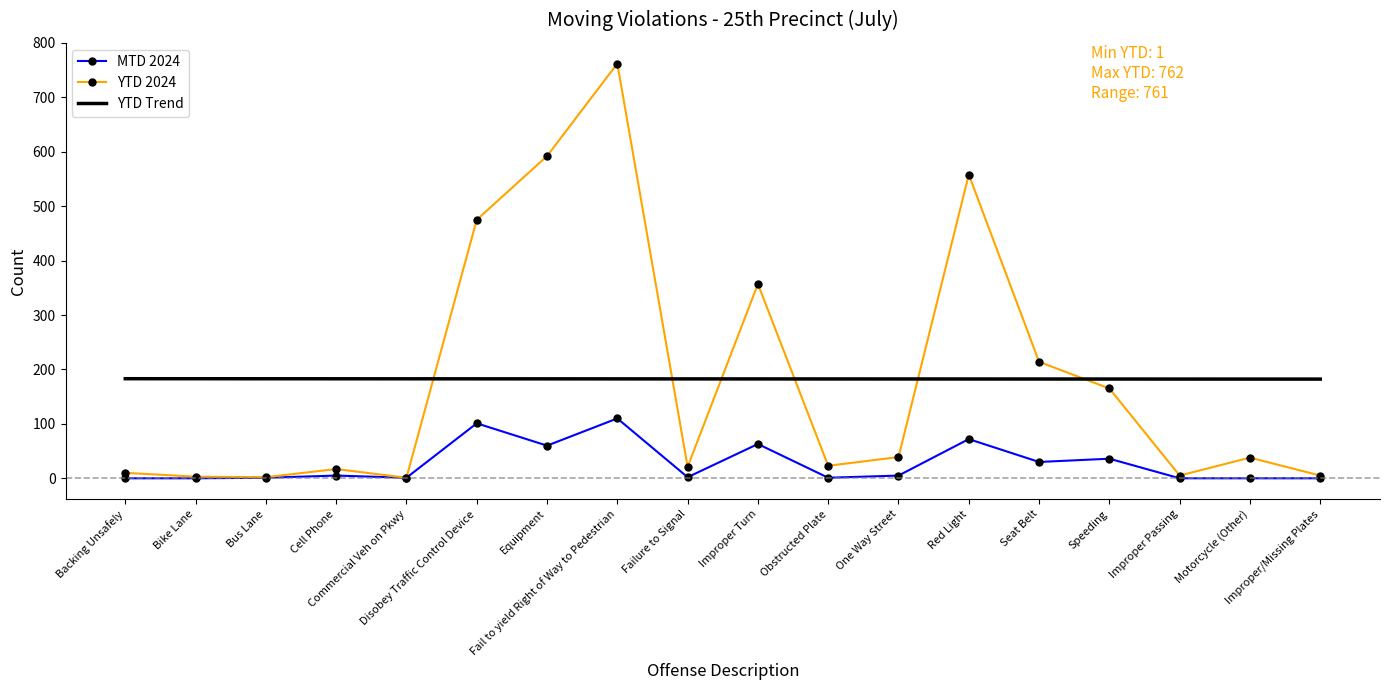

What is the lowest value of the YTD Trend series?

182.3